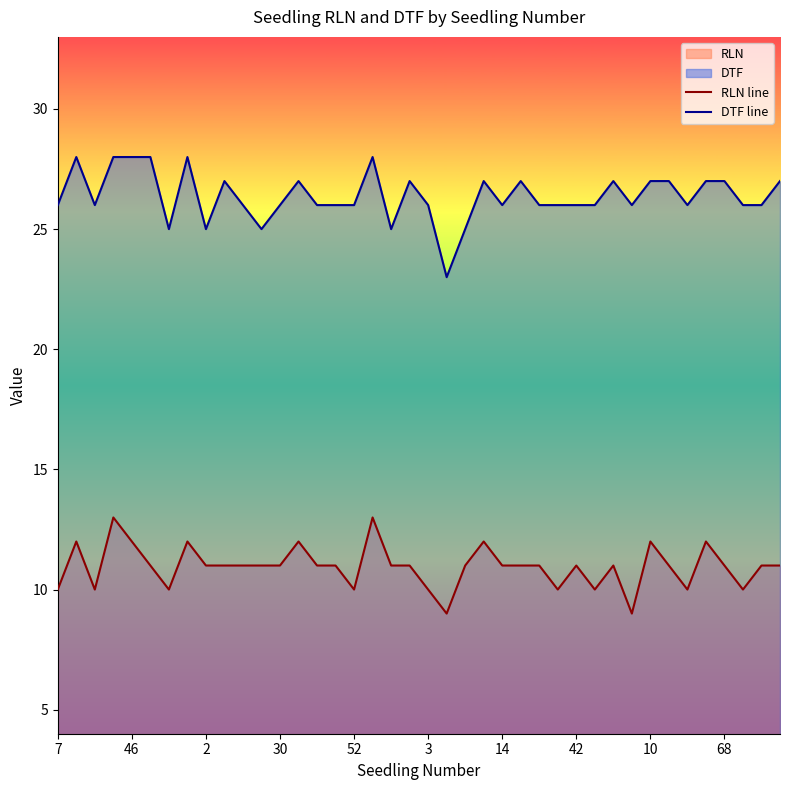

True or false: DTF line has more than 0 interior local peaks.

True